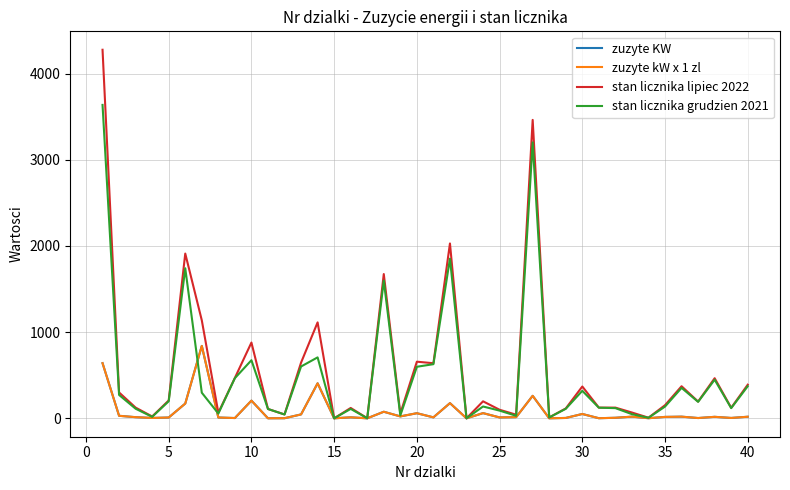

Reading left to right, what are all the values shown in this chart?

zuzyte KW: 640	29	13	4	9	171	840	9	3	205	0	1	45	406	0	11	0	76	22	59	11	176	0	60	10	13	261	0	4	50	1	6	19	1	16	19	3	17	4	18
zuzyte kW x 1 zl: 640	29	13	4	9	171	840	9	3	205	0	1	45	406	0	11	0	76	22	59	11	176	0	60	10	13	261	0	4	50	1	6	19	1	16	19	3	17	4	18
stan licznika lipiec 2022: 4277	300	124	21	207	1912	1137	64	469	879	108	45	646	1113	0	120	1	1674	55	657	639	2029	0	197	99	42	3463	10	114	369	124	124	67	7	152	372	194	465	122	390
stan licznika grudzien 2021: 3637	271	111	17	198	1741	297	55	466	674	108	44	601	707	0	109	1	1598	33	598	628	1853	0	137	89	29	3202	10	110	319	123	118	48	6	136	353	191	448	118	372